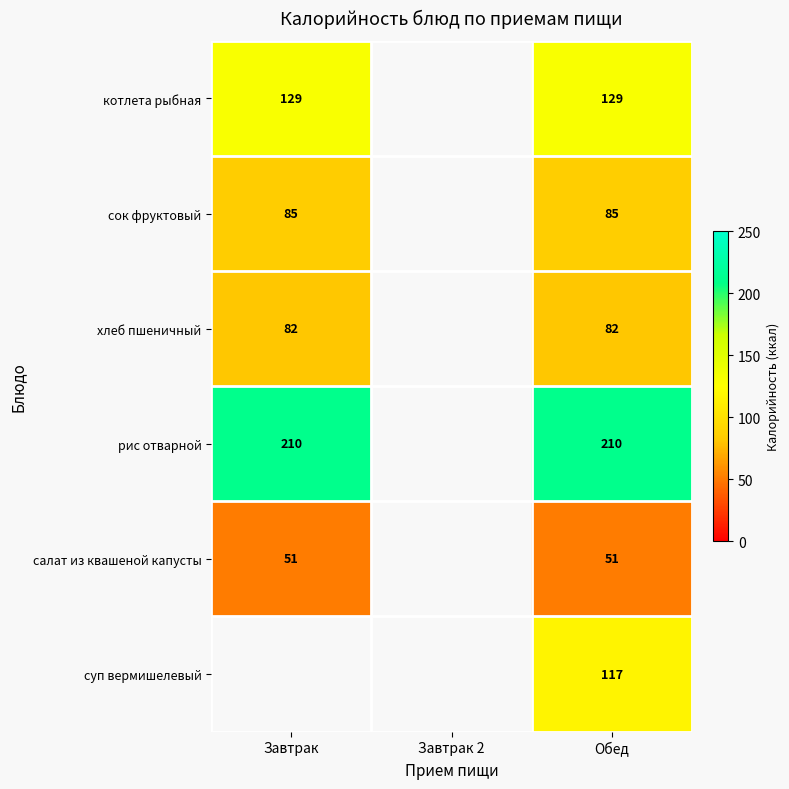

Rank the series at Обед from highest to lowest value.

рис отварной, котлета рыбная, суп вермишелевый, сок фруктовый, хлеб пшеничный, салат из квашеной капусты